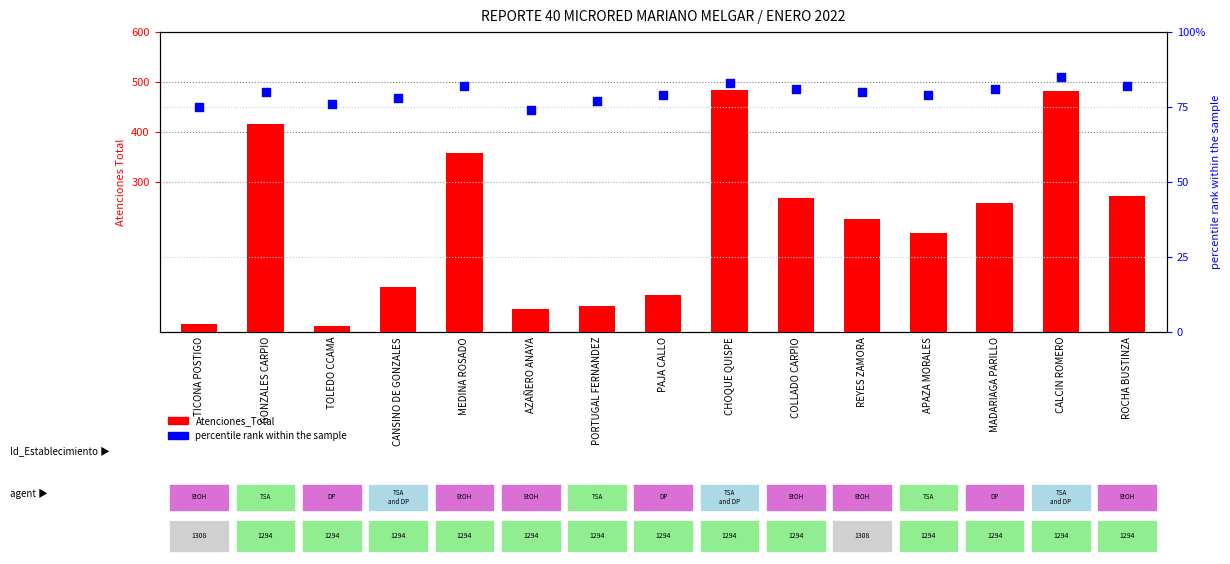

Which series has the largest total across all categories?

Atenciones_Total